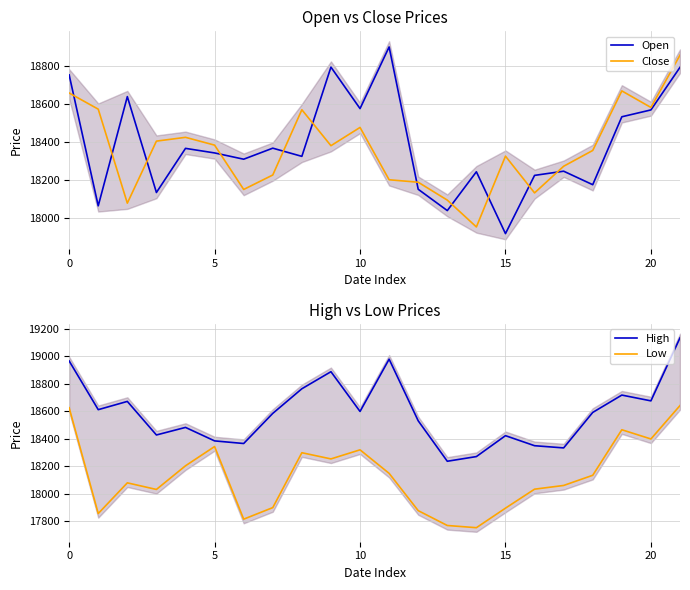

Reading left to right, transcribe all the data shown in this chart.

Open: 18754	18066	18640	18136	18368	18344	18311	18369	18326	18795	18577	18901	18153	18041	18245	17920	18226	18248	18177	18534	18570	18794
Close: 18659	18574	18080	18406	18426	18385	18152	18228	18571	18382	18478	18203	18190	18096	17955	18327	18134	18274	18357	18670	18583	18858
High: 18966	18612	18672	18428	18483	18385	18366	18585	18764	18888	18599	18979	18531	18237	18271	18423	18350	18334	18592	18718	18676	19134
Low: 18626	17857	18080	18032	18204	18344	17816	17900	18299	18254	18320	18149	17878	17770	17754	17896	18034	18061	18135	18466	18399	18642